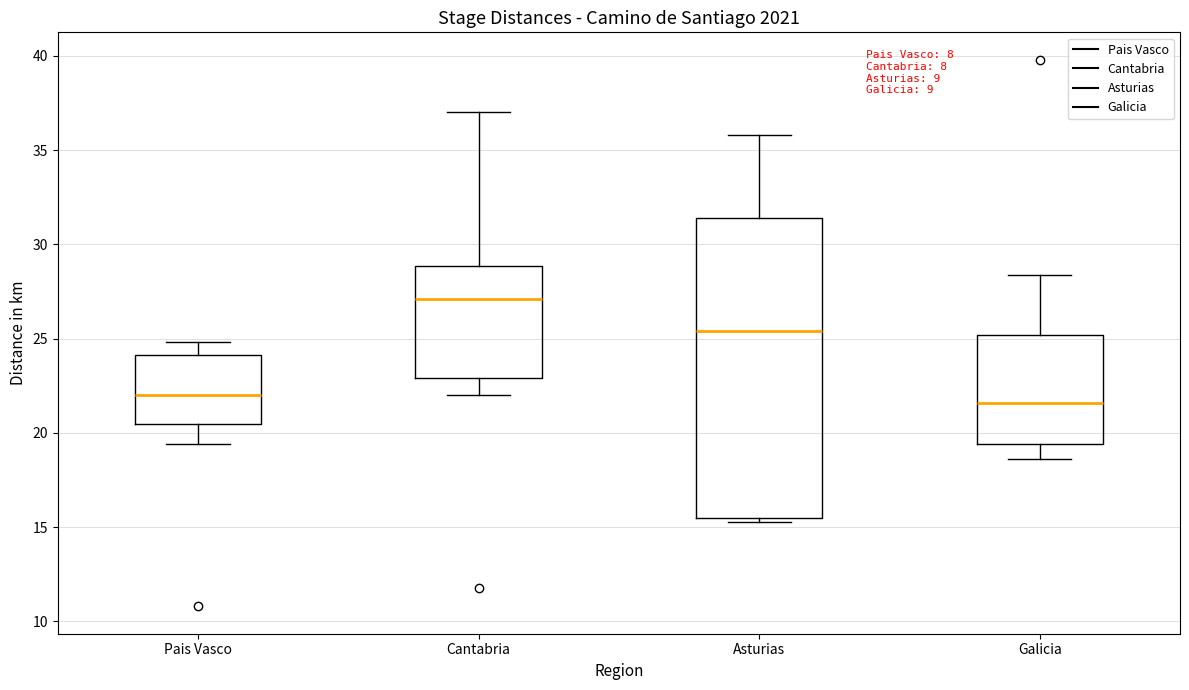

Reading left to right, read every box against the y-axis: the position of its median line, the range the box covers, and the ends of its whiskers. The values are not printed on the chart, so give them approximately, as read against the axis.

Pais Vasco: median 22.0, box 20.5 to 24.0, whiskers 19.5 to 25.0
Cantabria: median 27.0, box 23.0 to 29.0, whiskers 22.0 to 37.0
Asturias: median 25.5, box 15.5 to 31.5, whiskers 15.5 (just below the box's lower edge) to 36.0
Galicia: median 21.5, box 19.5 to 25.0, whiskers 18.5 to 28.5